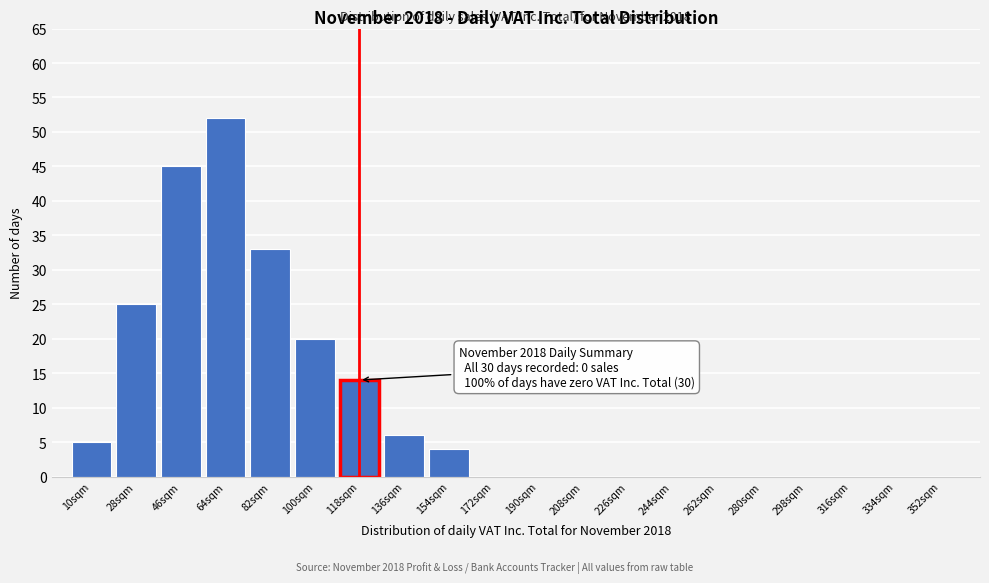

Reading right to left, what are all the values shown in this chart?

352sqm=0	334sqm=0	316sqm=0	298sqm=0	280sqm=0	262sqm=0	244sqm=0	226sqm=0	208sqm=0	190sqm=0	172sqm=0	154sqm=4	136sqm=6	118sqm=14	100sqm=20	82sqm=33	64sqm=52	46sqm=45	28sqm=25	10sqm=5